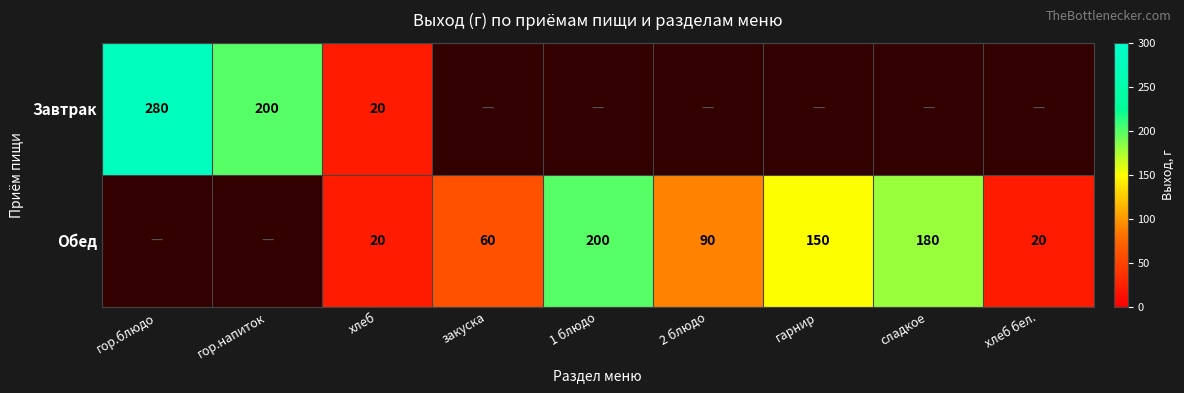

Is it true that Завтрак equals 149 at гор.блюдо?

False